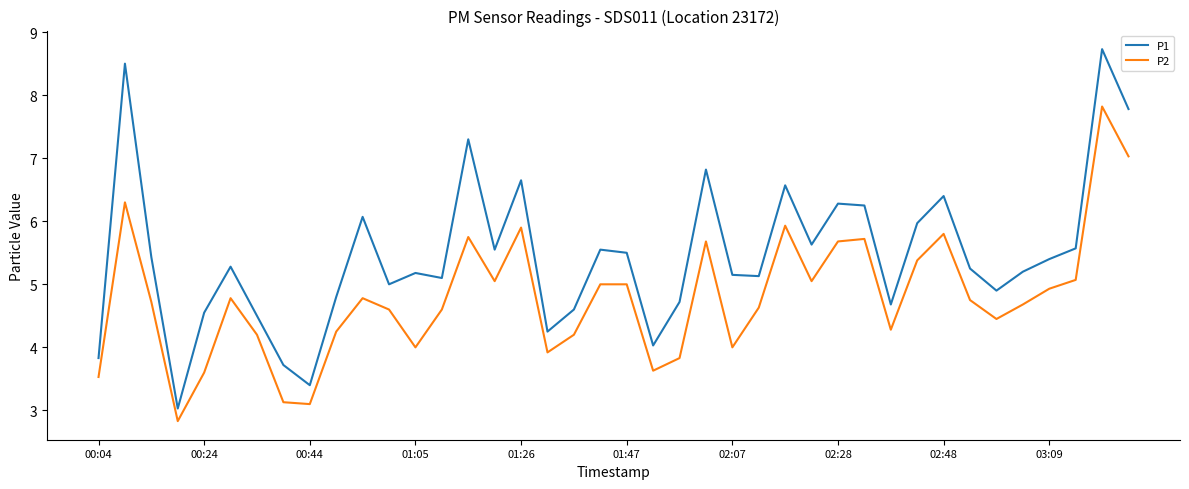

Which series has the widest spread of values?

P1